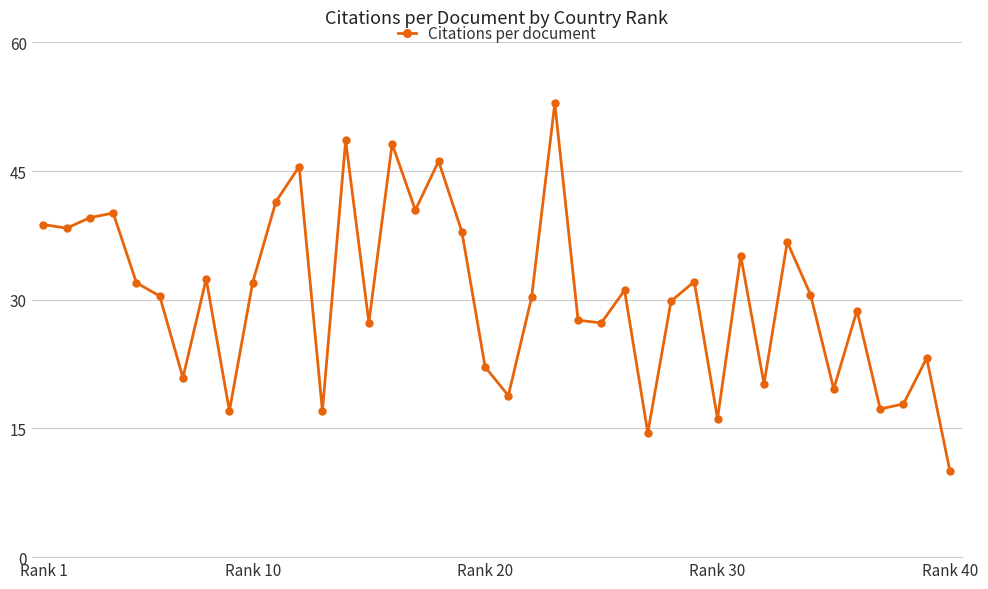

What is the value of the 5th point from the left?

32.0